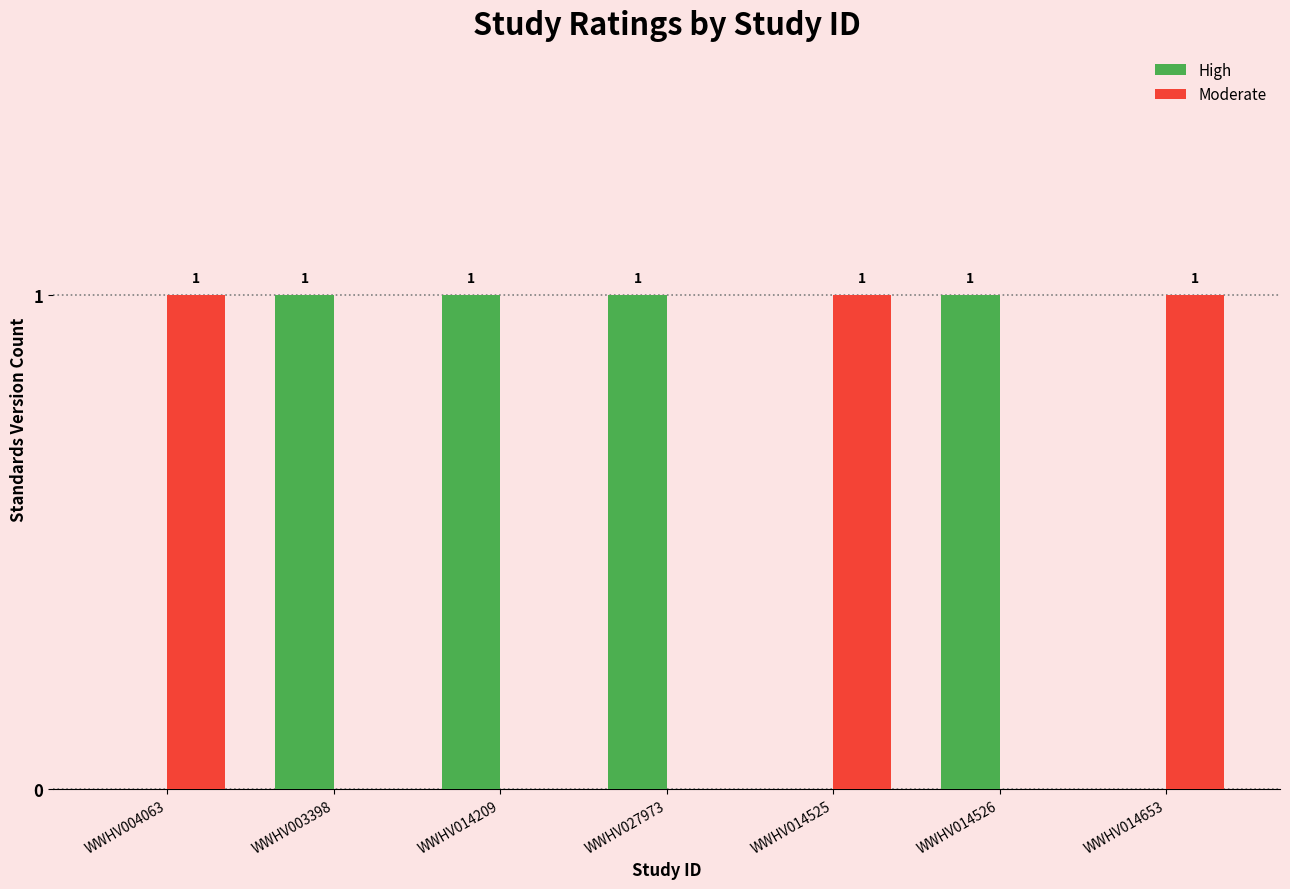

How many High values are between 0 and 1?

7